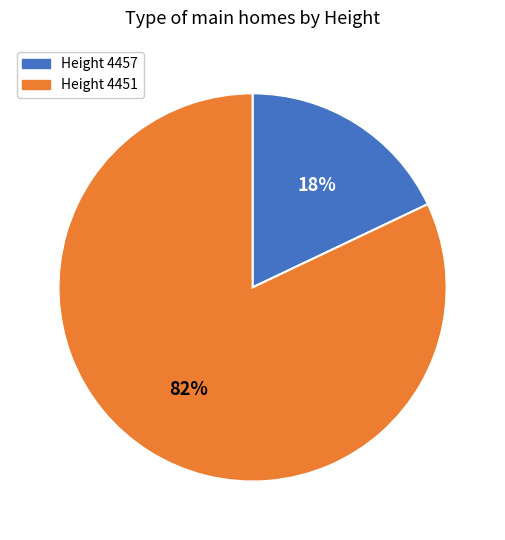

How many slices are in this pie chart?

2